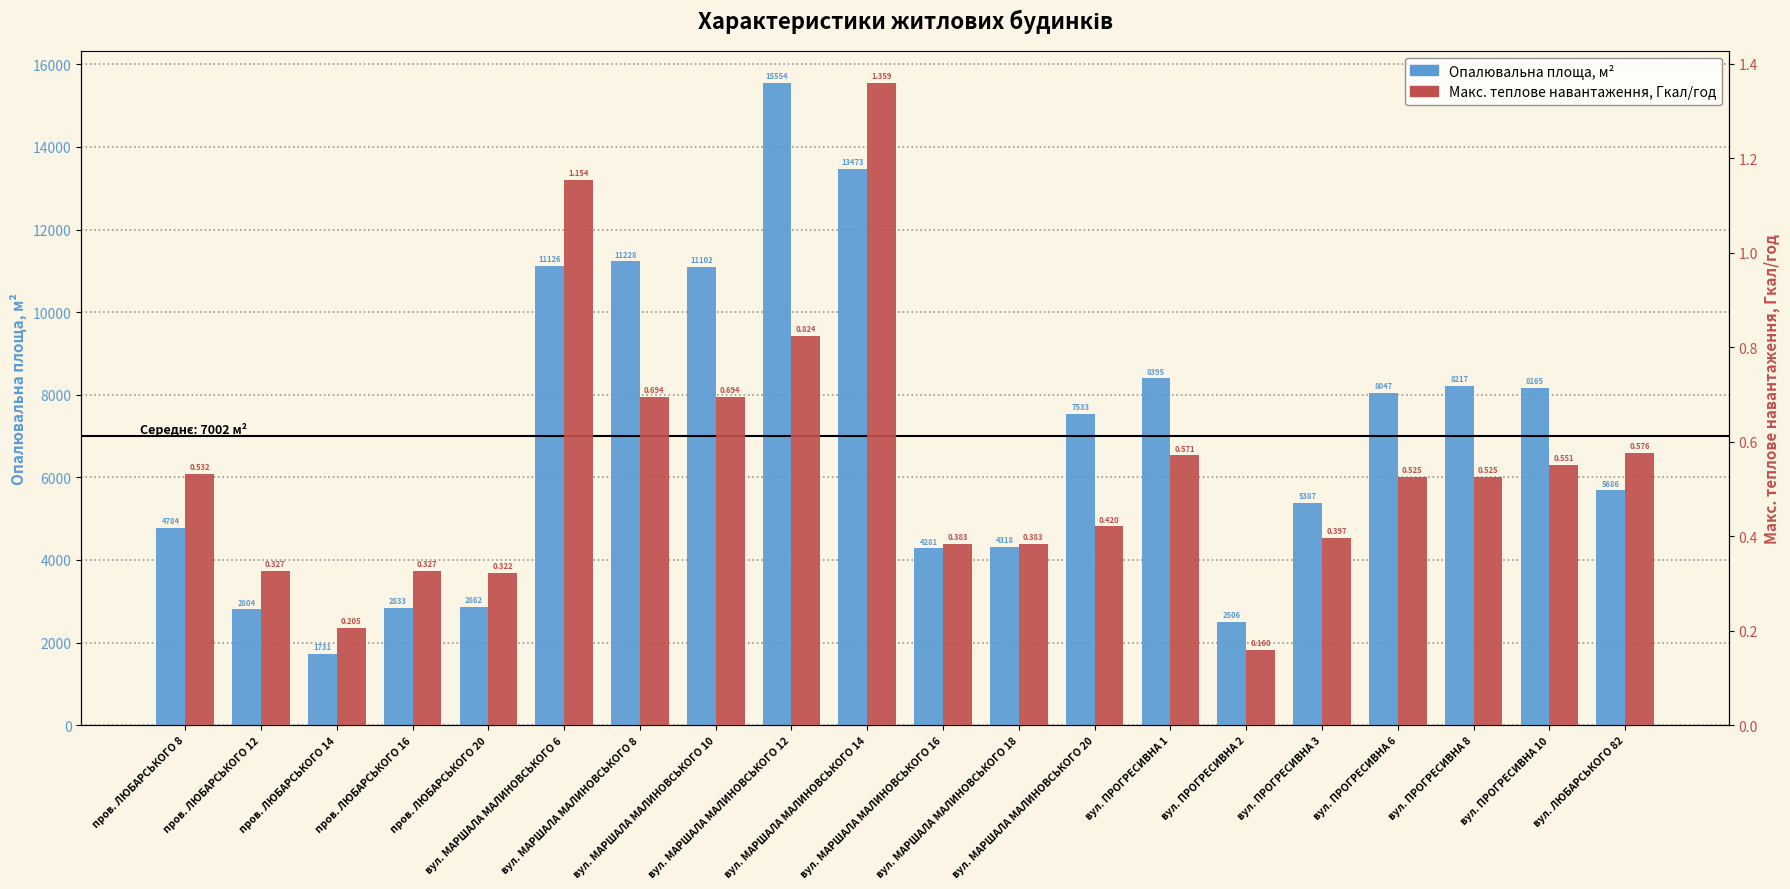

At which category does the chart reach its minimum across all series?

вул. ПРОГРЕСИВНА 2